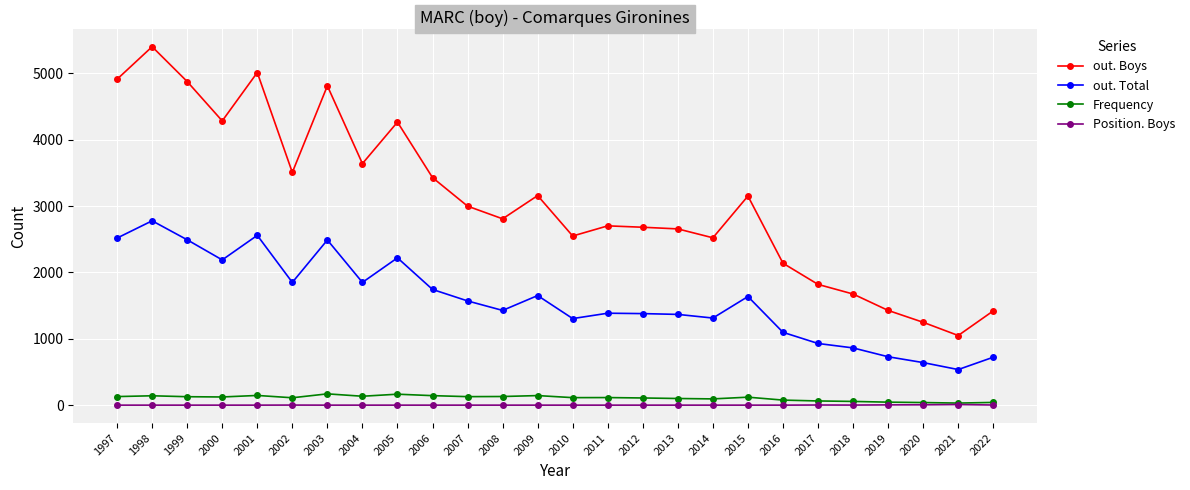

What is the average value of the out. Total series?

1587